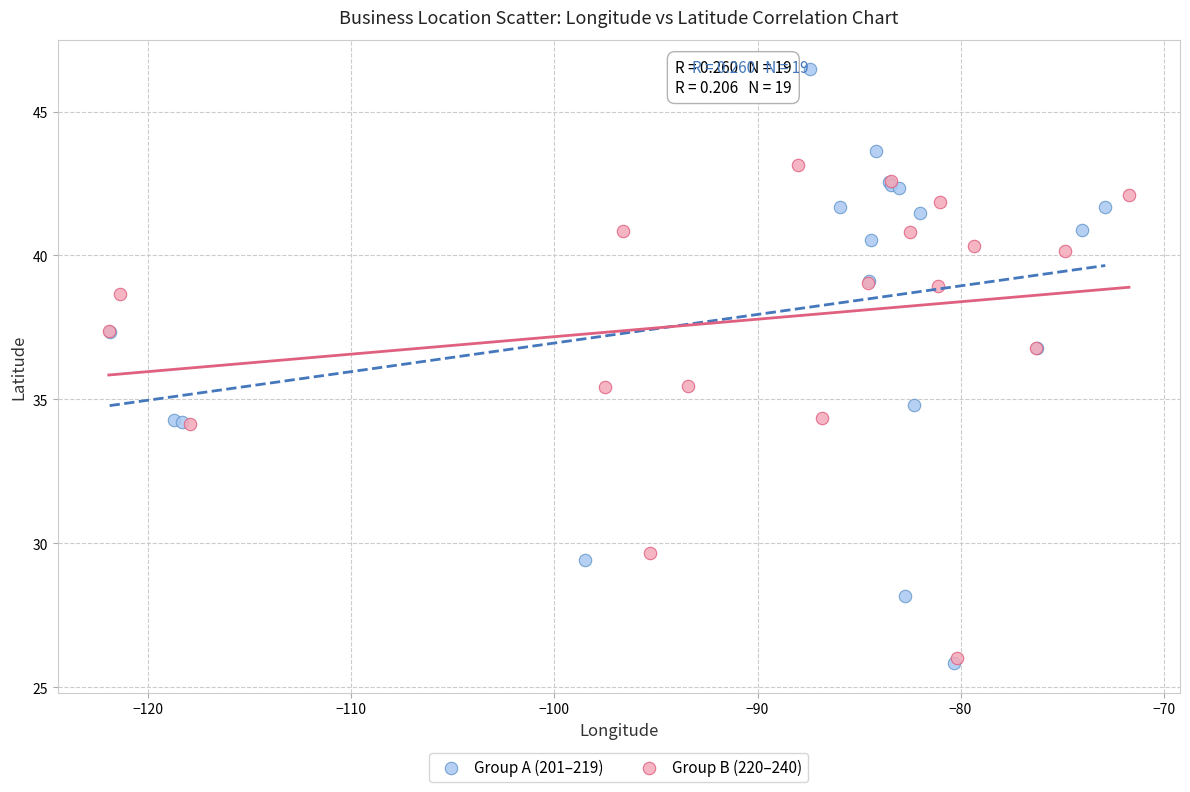

Which series contains the highest Y value?

Group A (201–219)